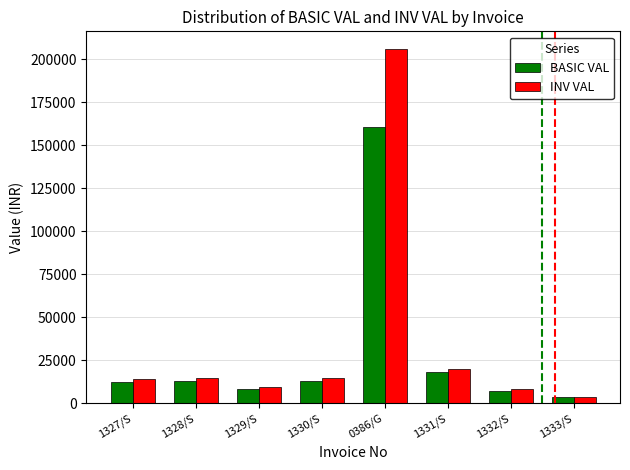

At which label is BASIC VAL closest to 82140?

1331/S